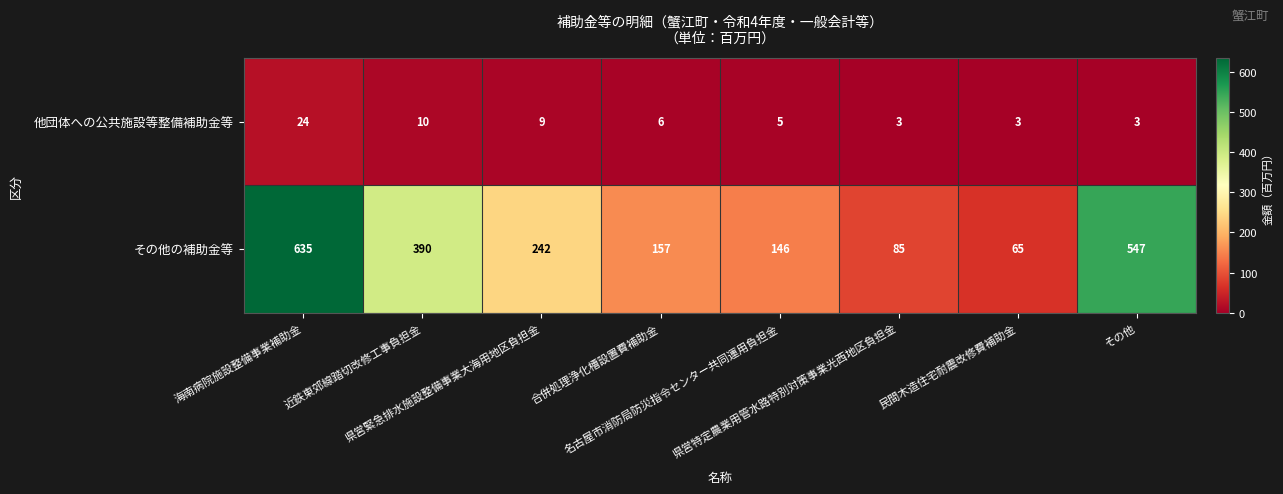

What is the maximum value shown in the chart?

635